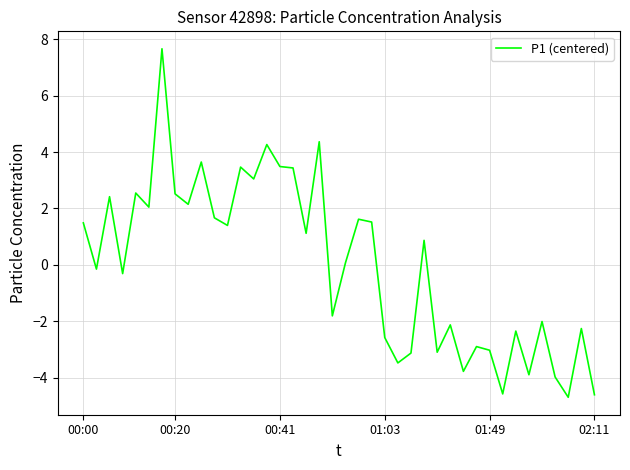

What is the smallest value displayed?

-4.7